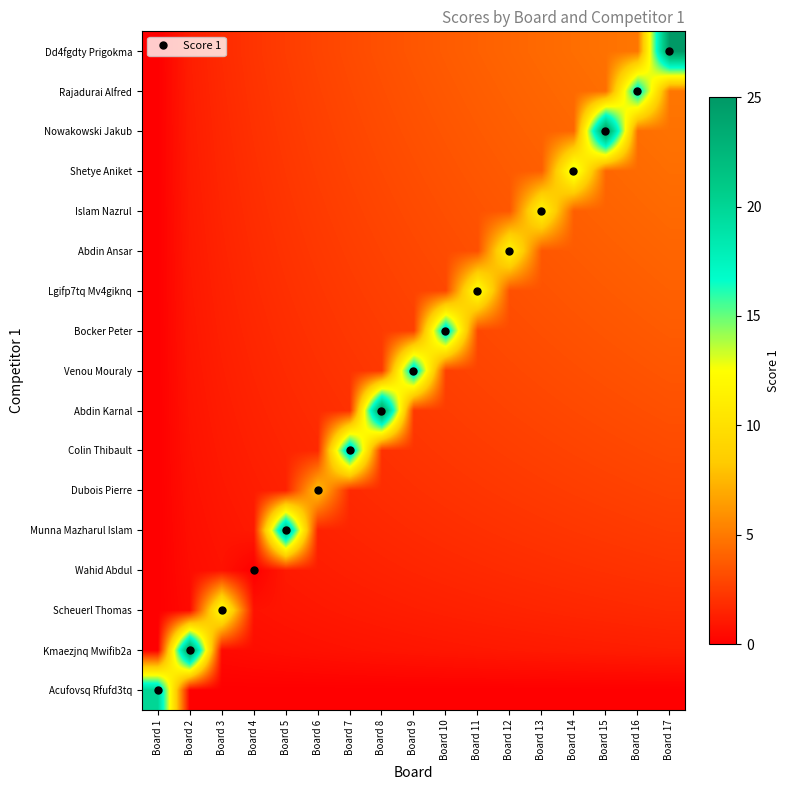

How many series are shown in this chart?

17